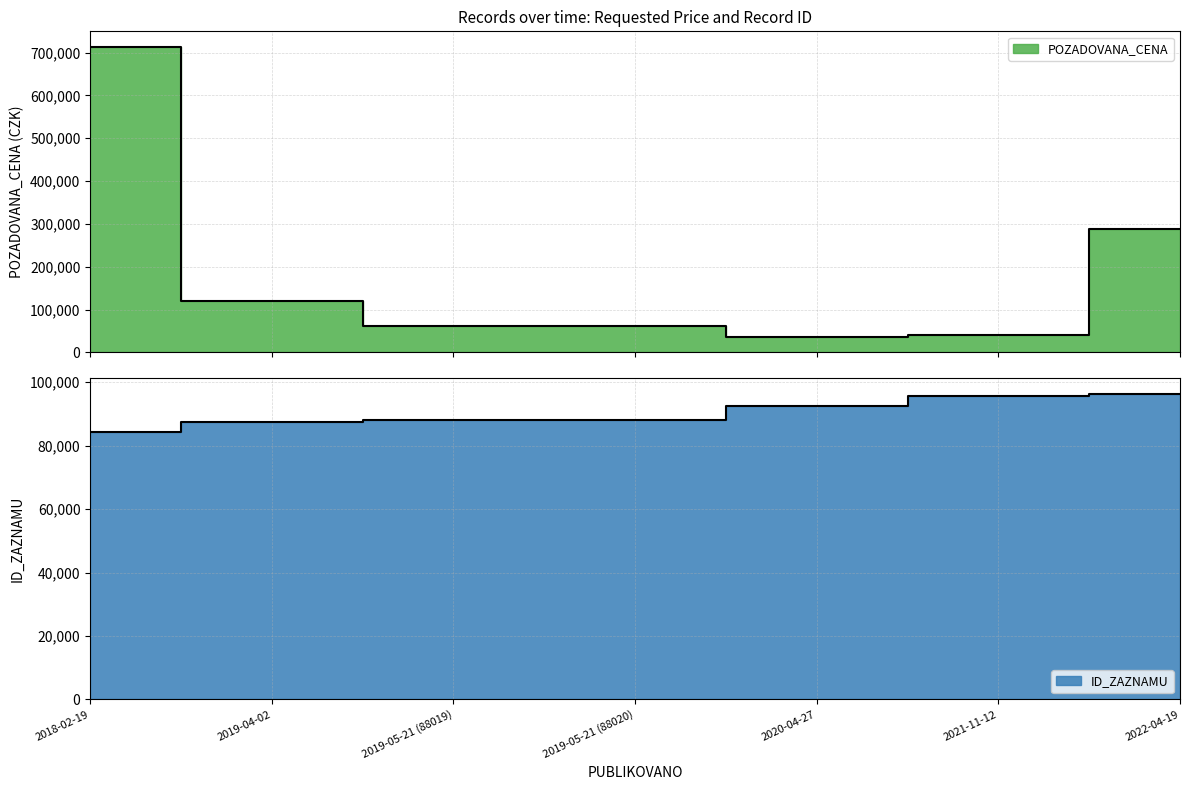

List the series in order of their peak value, highest first.

POZADOVANA_CENA, ID_ZAZNAMU